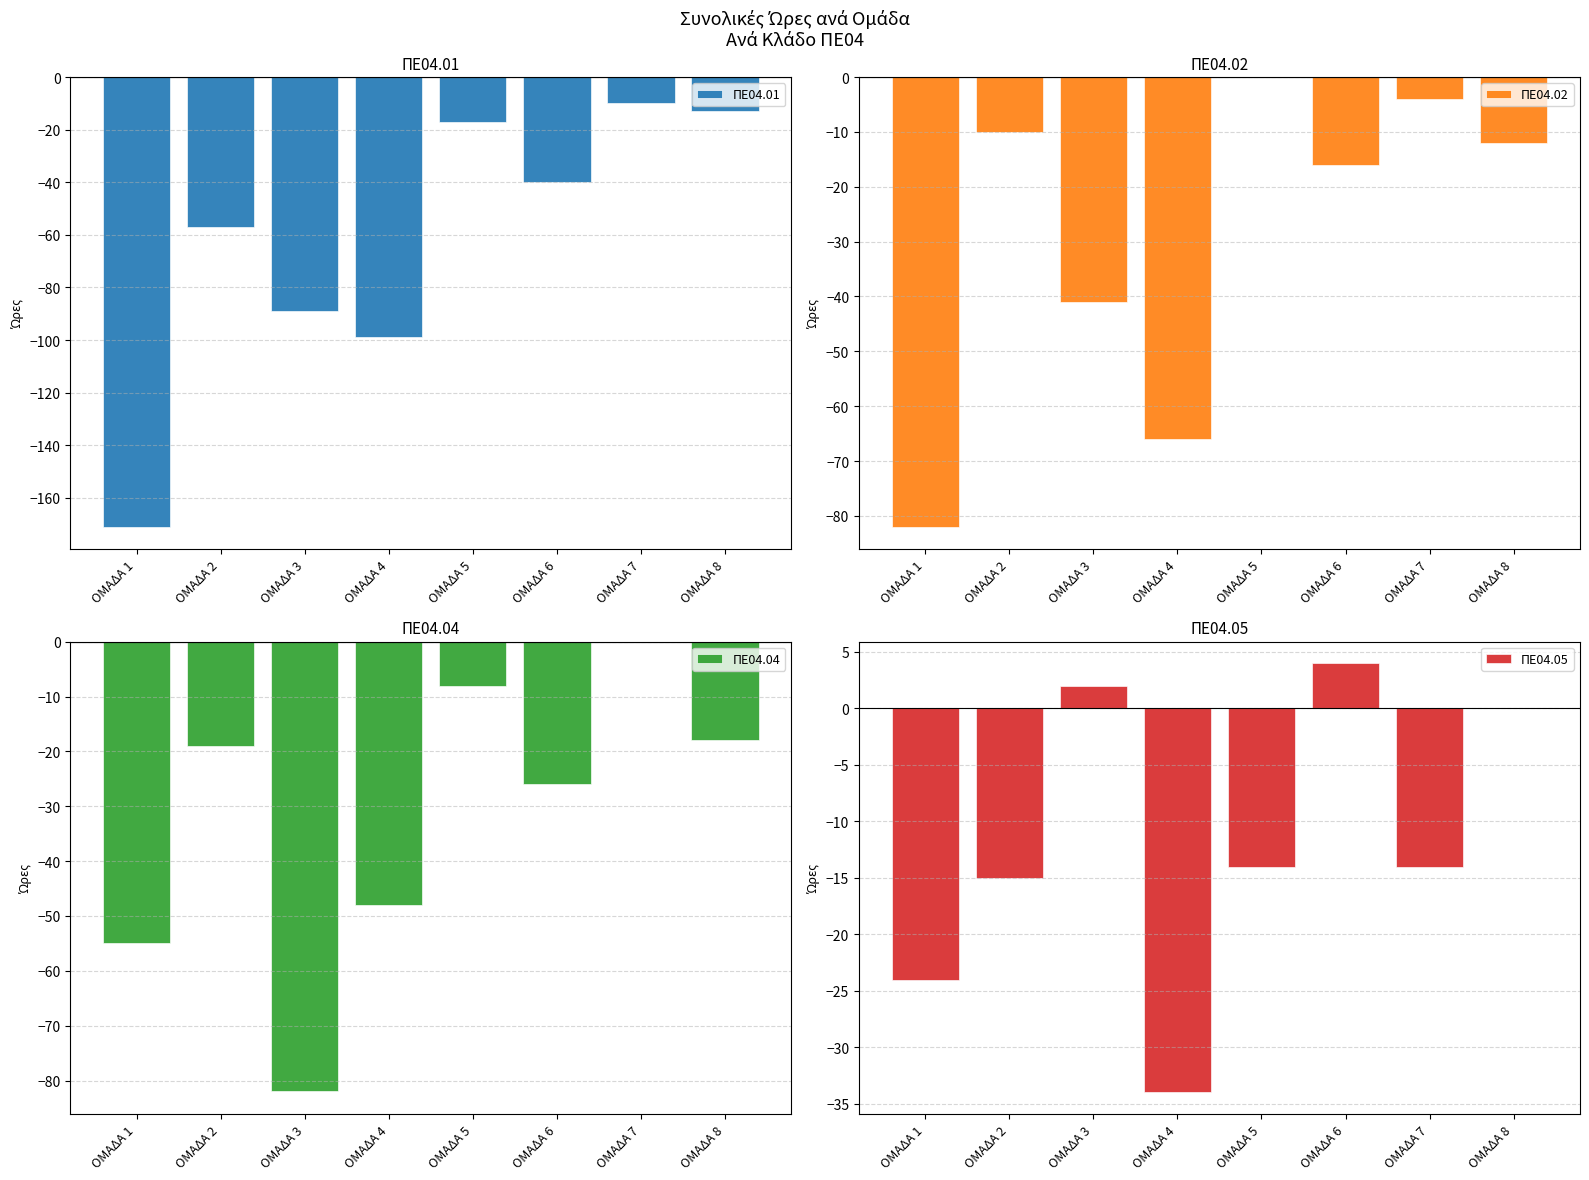

What is the value of the ΠΕ04.01 bar at the 7th from the left?

-10